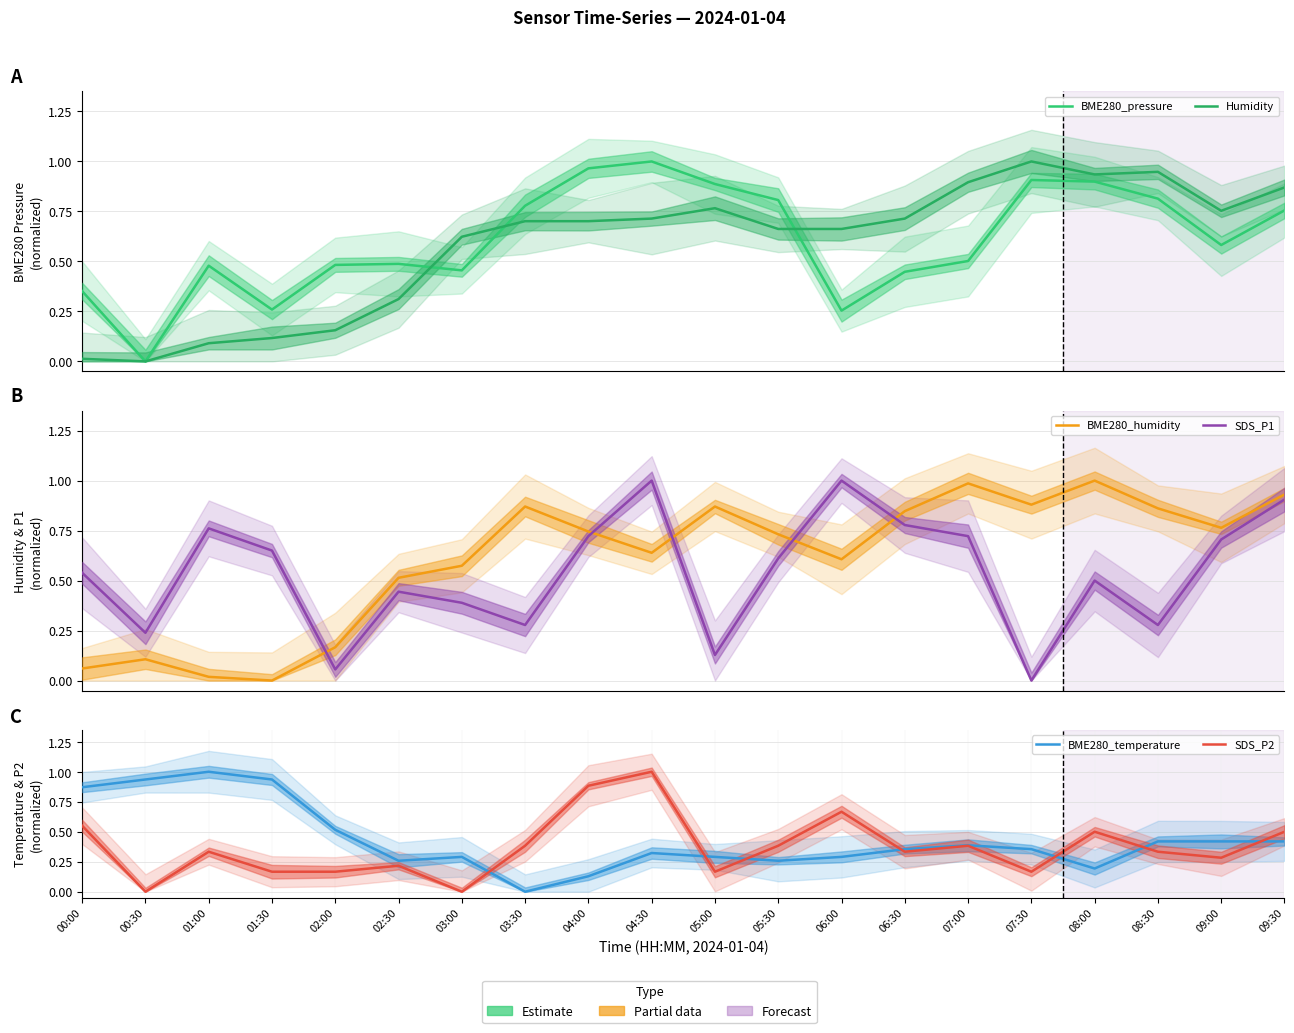

Rank the series by their maximum value, from lowest to highest.

BME280_pressure, Humidity, BME280_humidity, SDS_P1, BME280_temperature, SDS_P2